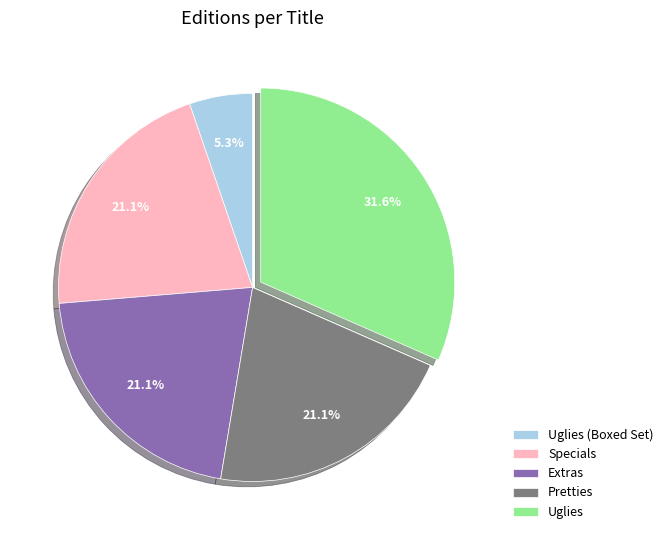

Which category has the biggest portion of the pie?

Uglies